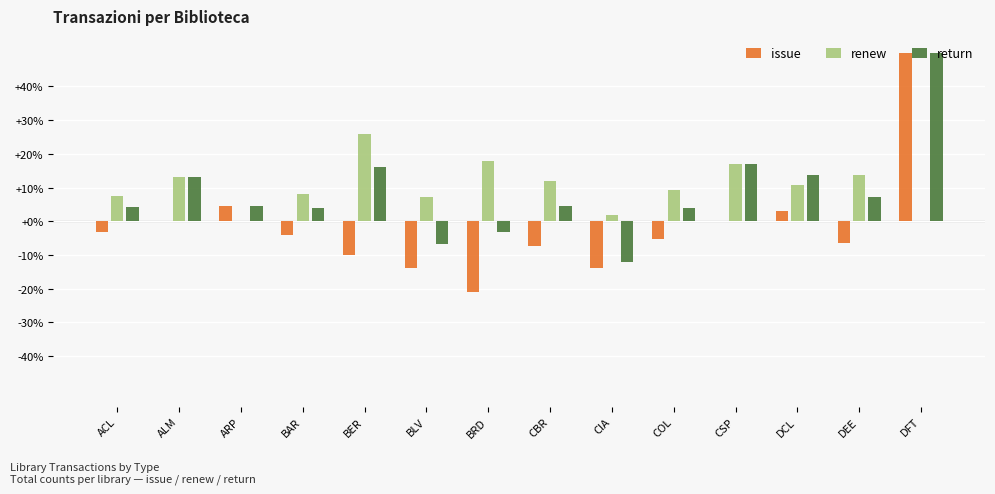

What is the difference between the issue values at ARP and BAR?

8.5